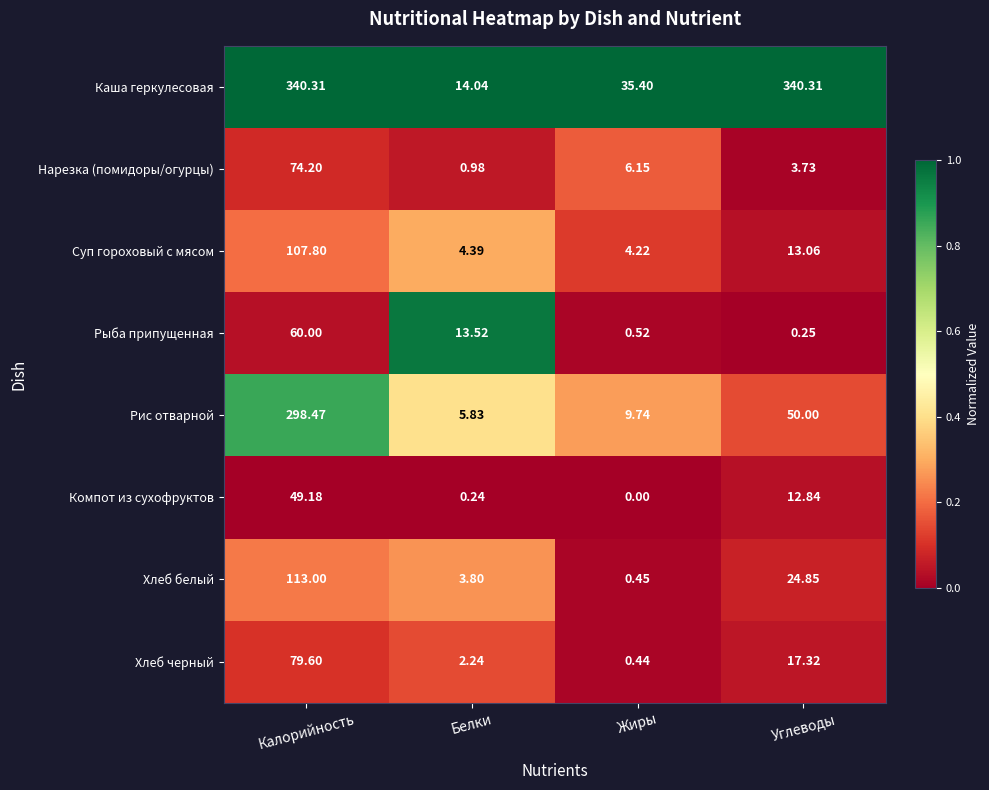

Which category has the lowest value across all series?

Жиры